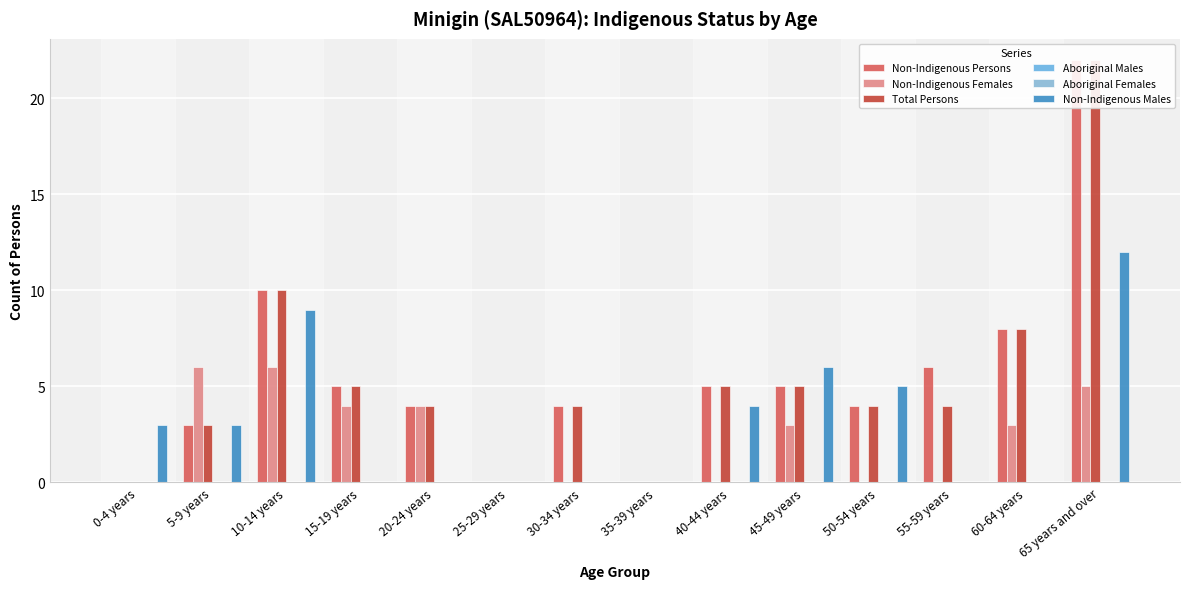

Is the value of Aboriginal Females at 5-9 years greater than the value of Non-Indigenous Females at 25-29 years?

No